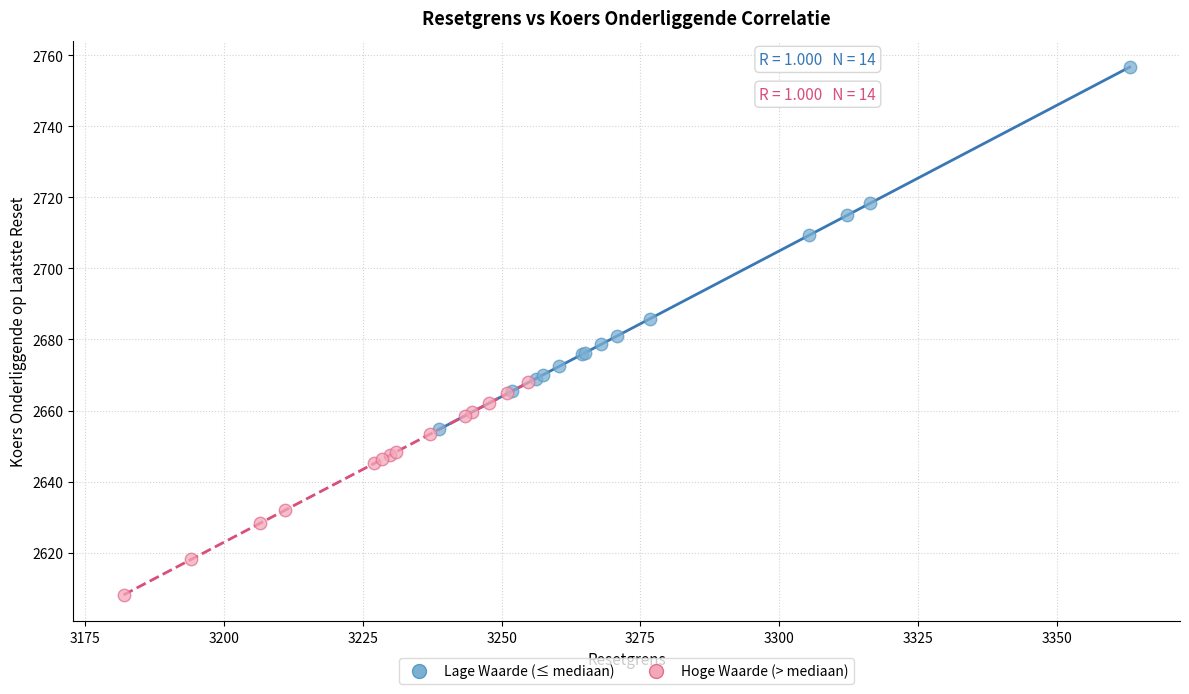

What are all the series names shown in the legend?

Lage Waarde (≤ mediaan), Hoge Waarde (> mediaan)